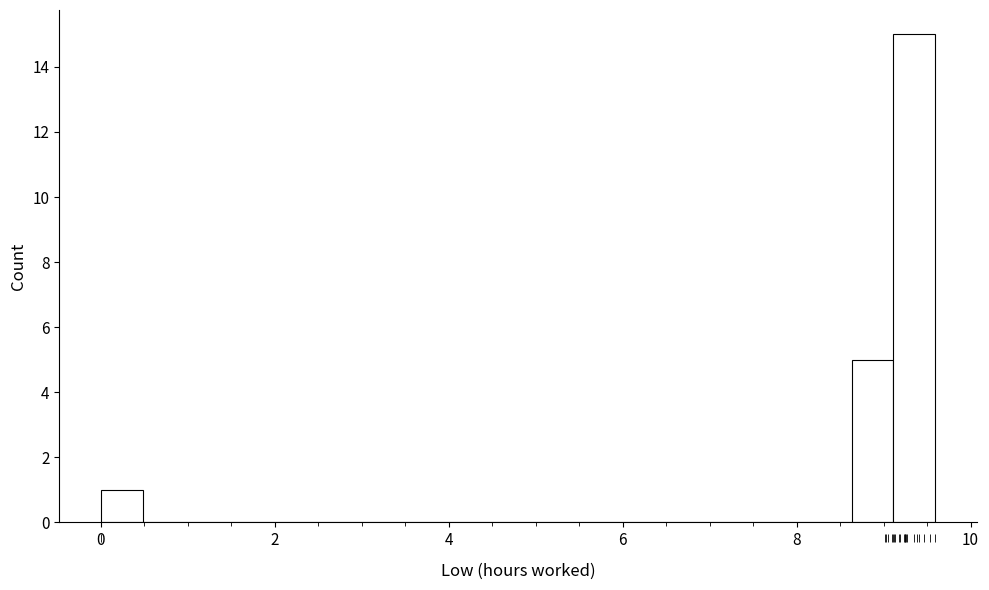

Around what value on the x-axis is the tallest bar? Give the approximate position of its centre, as read against the axis.

9.4